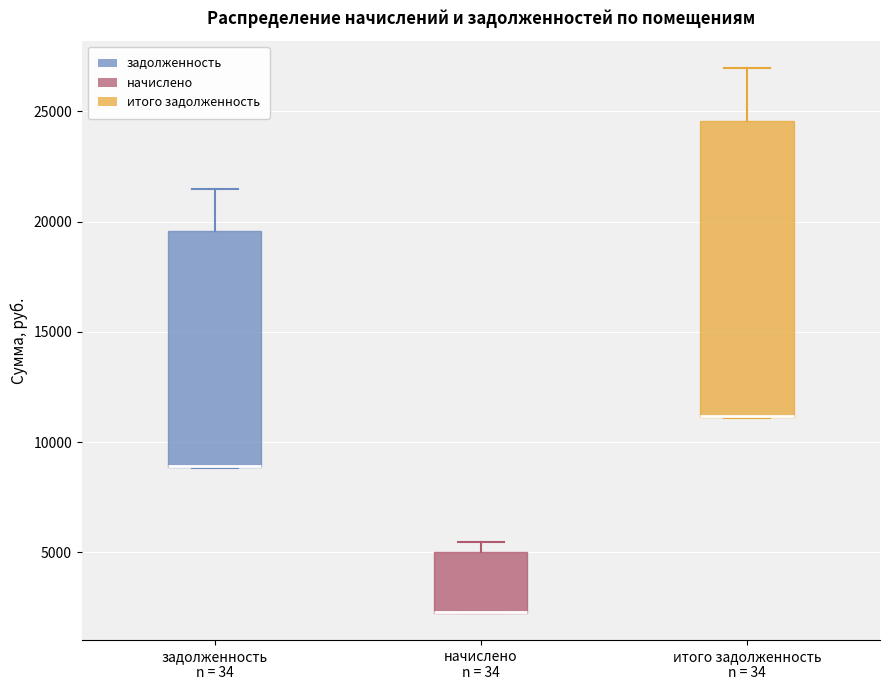

Comparing the boxes themselves (not the whiskers), which one is the tallest?

итого задолженность n = 34